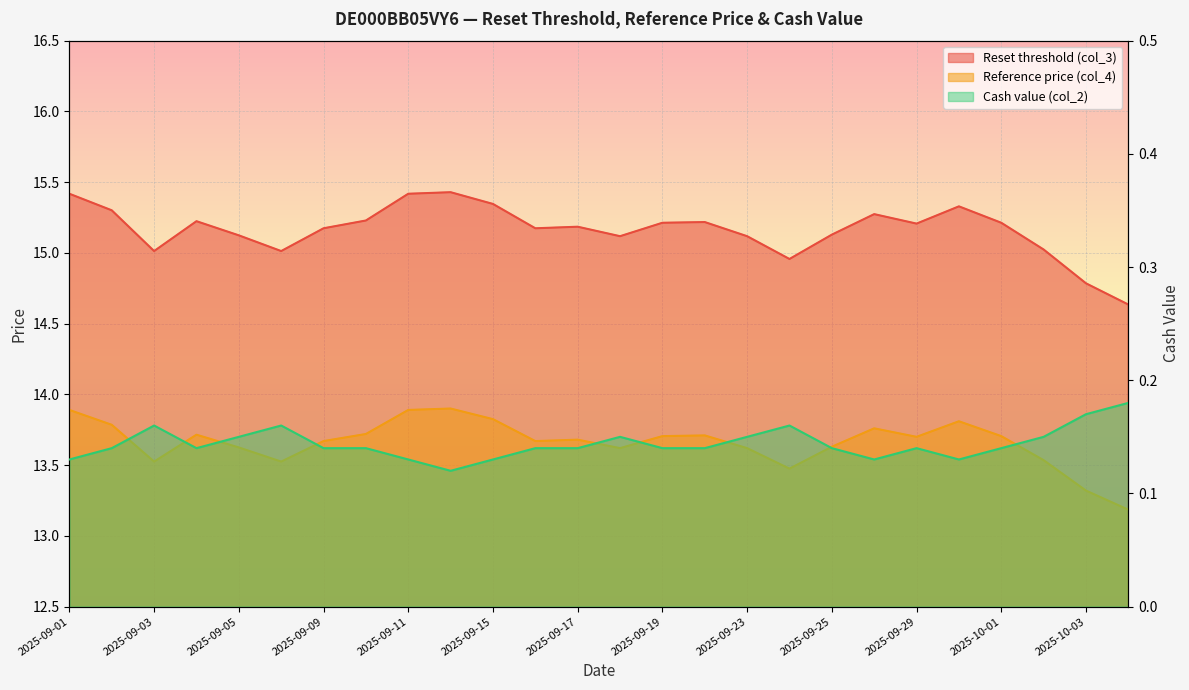

What is the label of the 19th point from the right?

2025-09-10